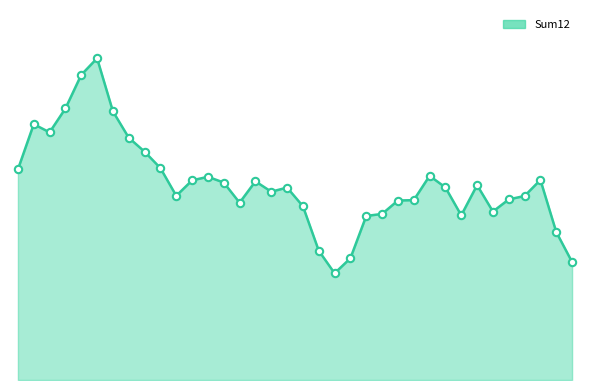

Does the chart have visible grid lines?

No